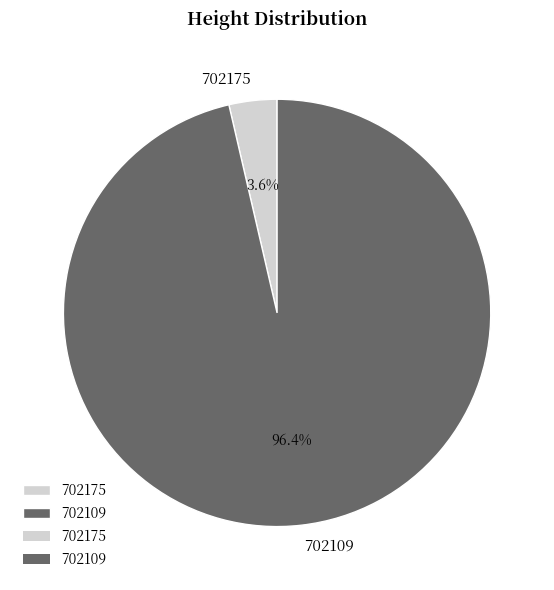

How many slices are in this pie chart?

2